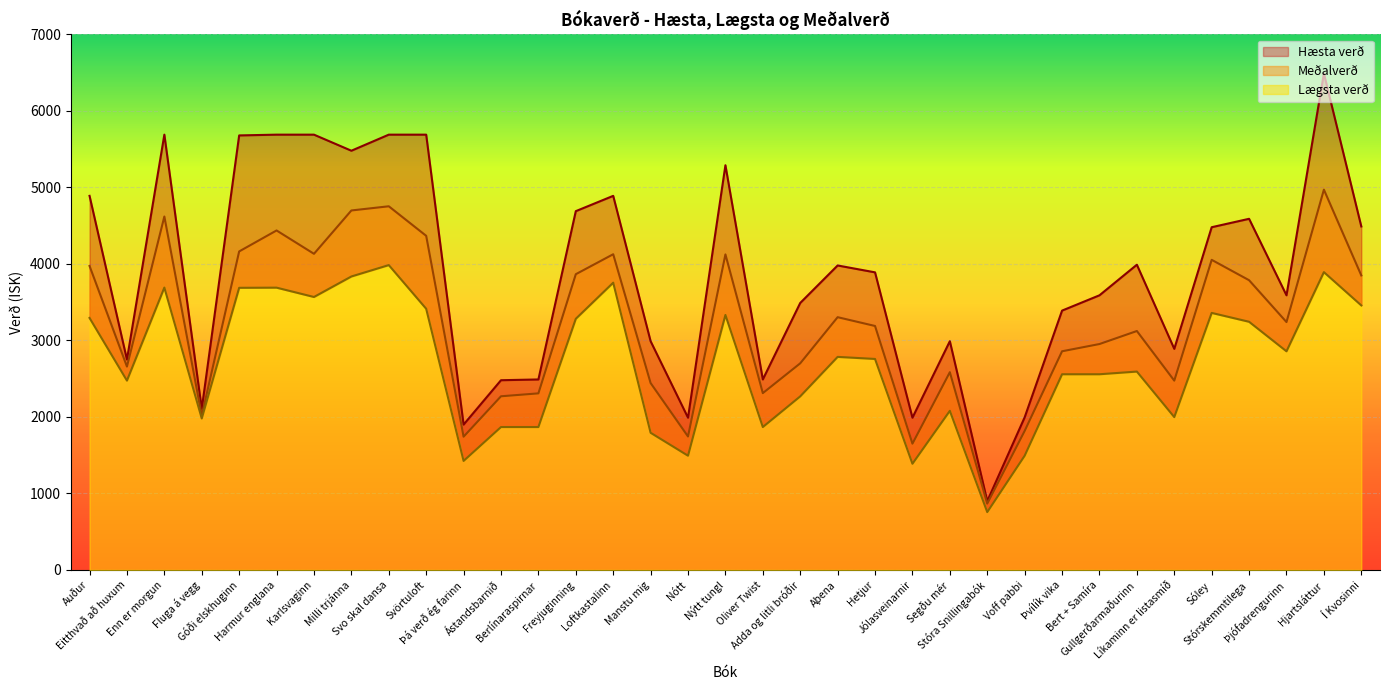

What is the total value across all series at Stórskemmtilega?

11621.2